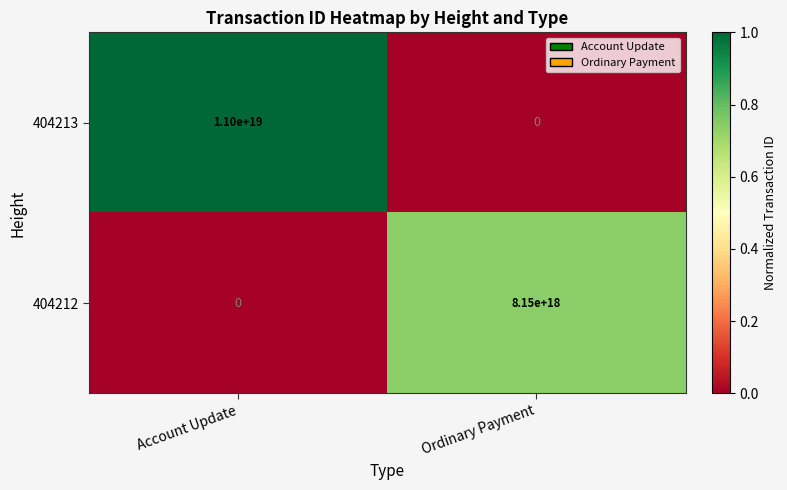

At which category is the sum across all series the highest?

Account Update